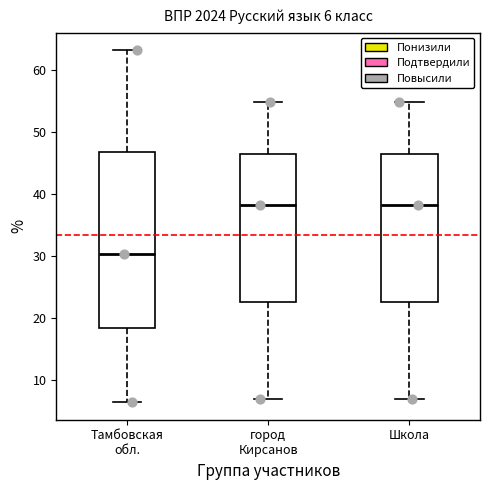

Which box is the tallest, from its lower edge to its upper edge?

Тамбовская обл.